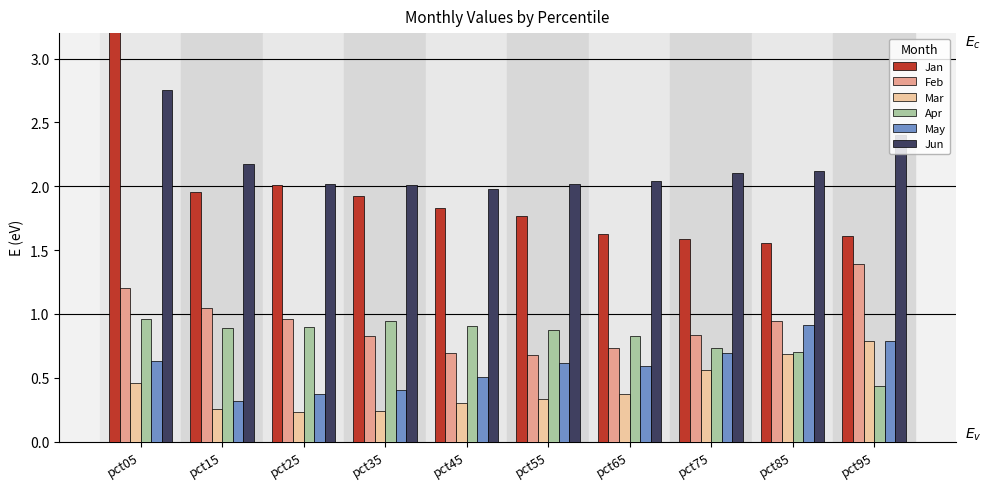

How many Mar values are between 0 and 1?

10